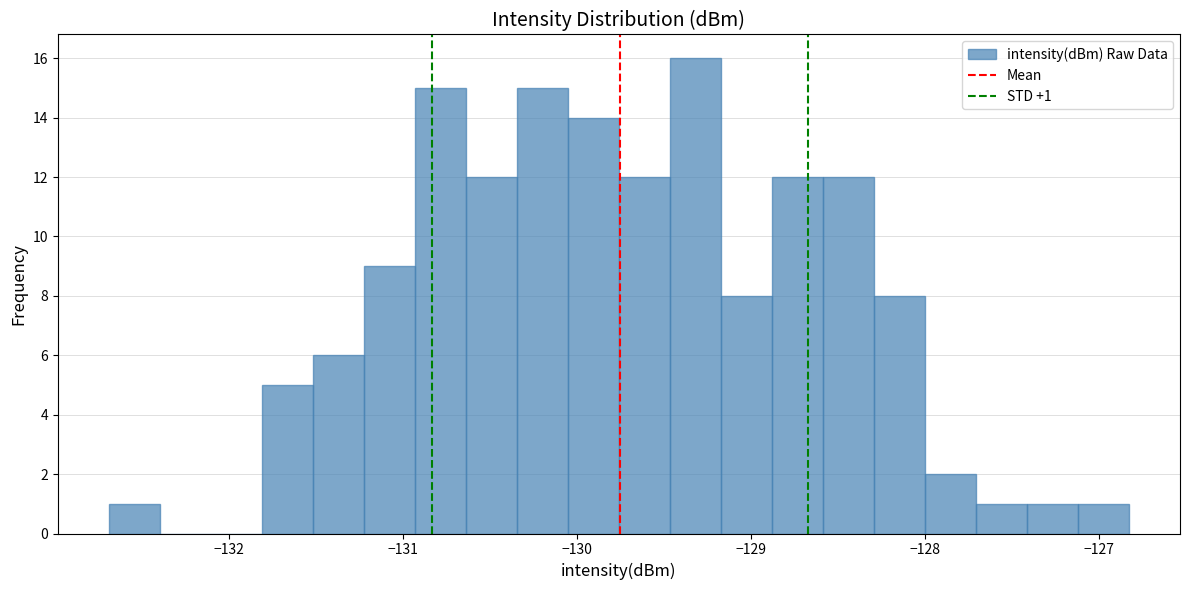

Read against the x-axis, roughly where is the centre of the tallest bar?

-129.3